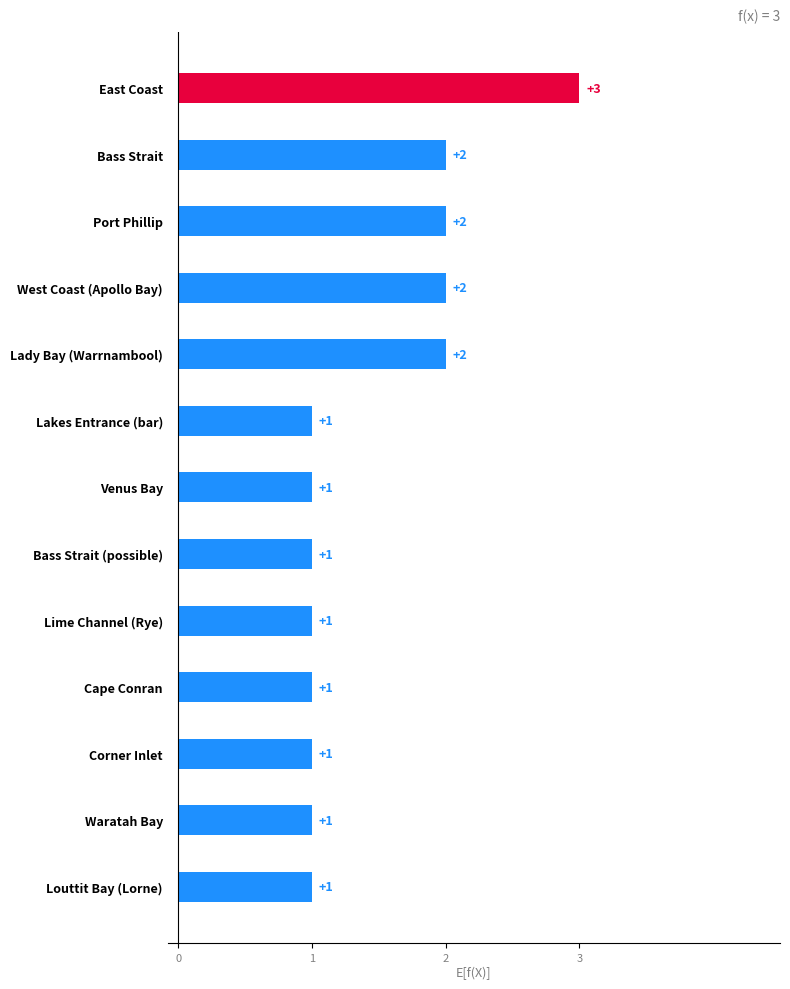

Reading left to right, what are all the values shown in this chart?

3	2	2	2	2	1	1	1	1	1	1	1	1